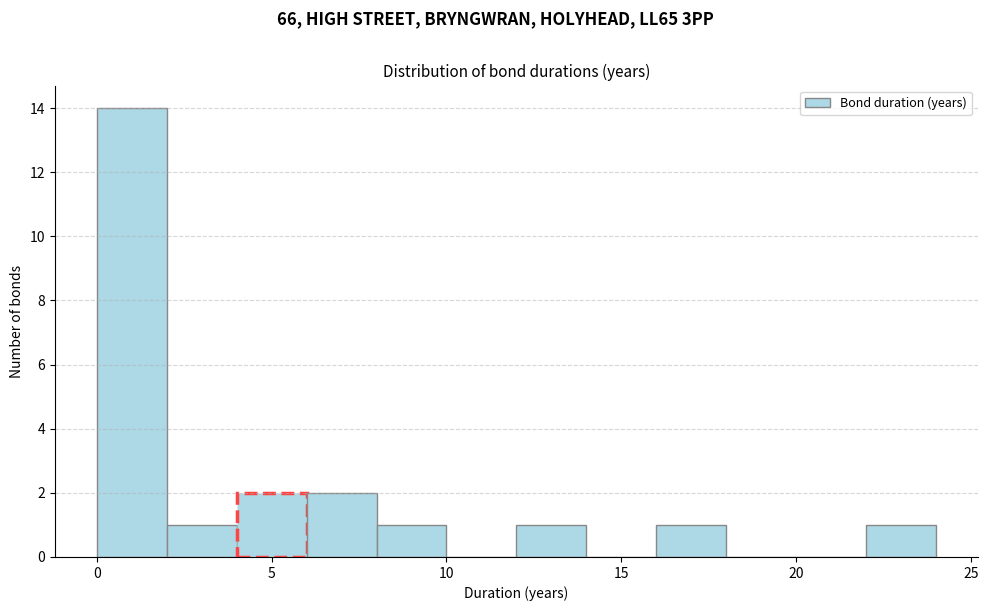

How tall is the bar that spans 4 to 6 on the x-axis? The values are not printed on the chart, so give them approximately, as read against the axis.

2